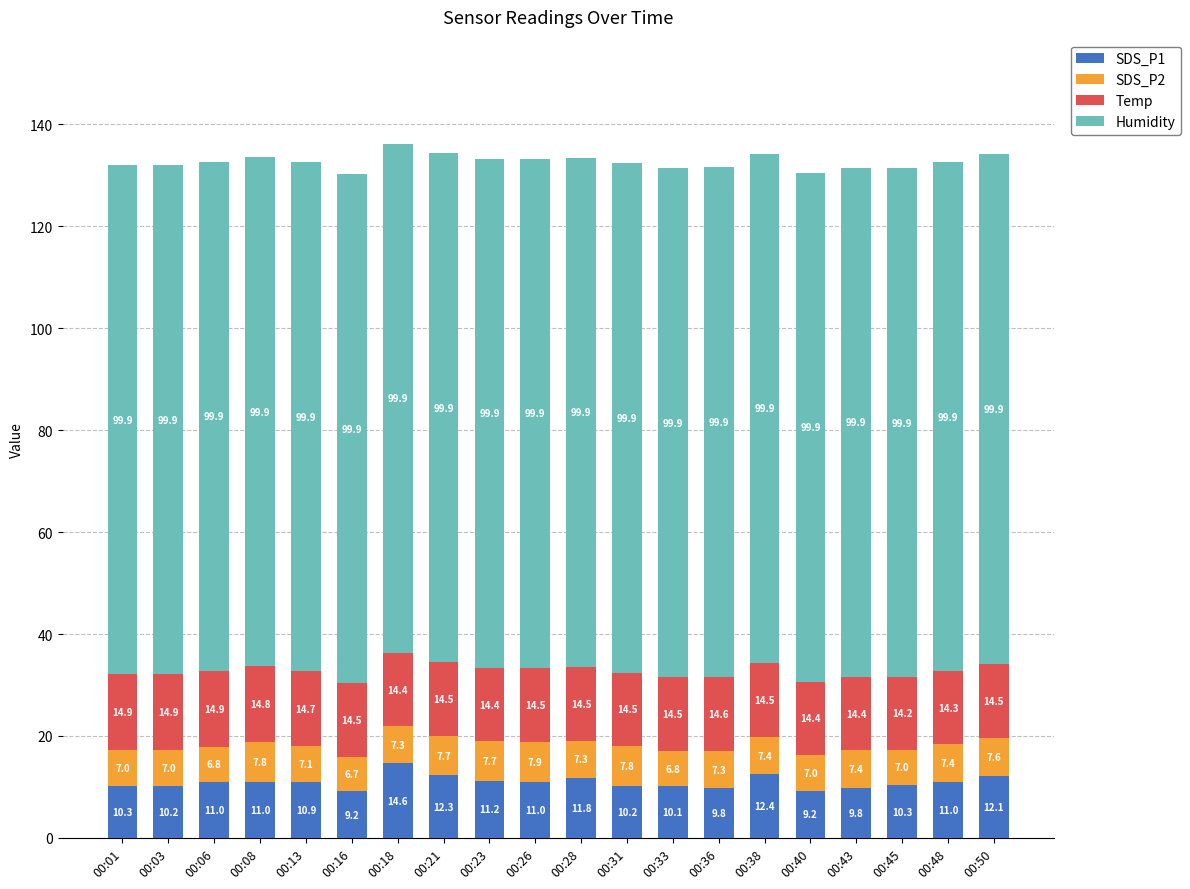

Does the chart contain stacked bars?

Yes